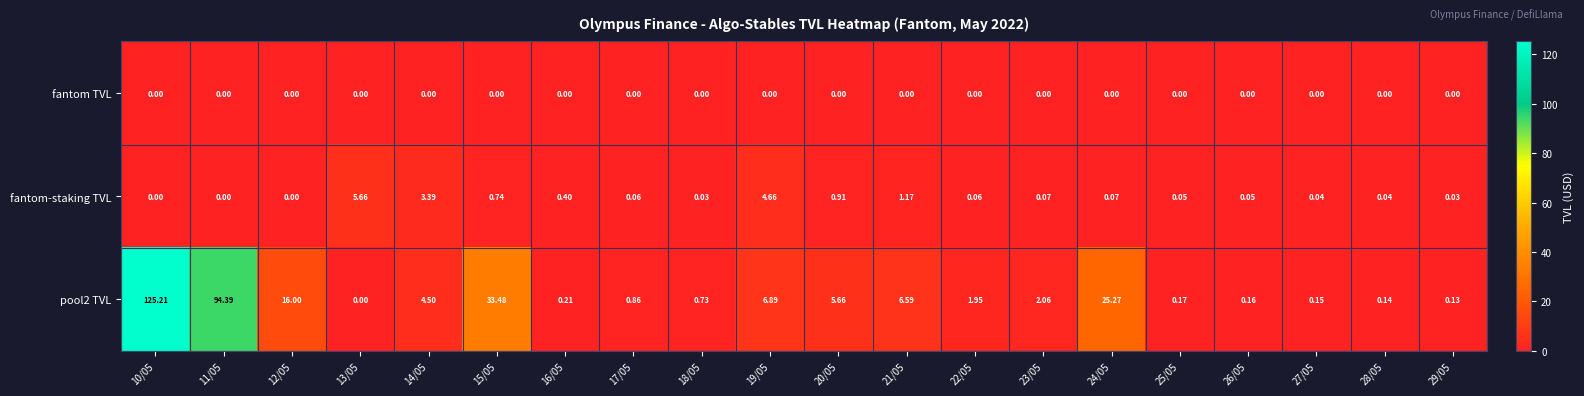

Is the value of fantom-staking TVL at 26/05 greater than the value of pool2 TVL at 26/05?

No